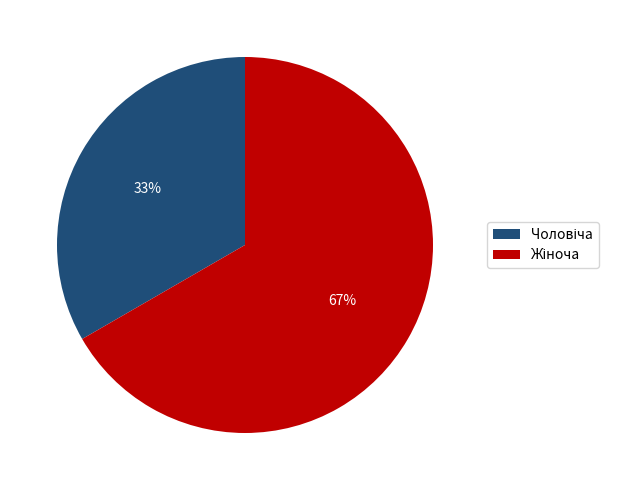

To the nearest percent, what is the average slice percentage?

50%